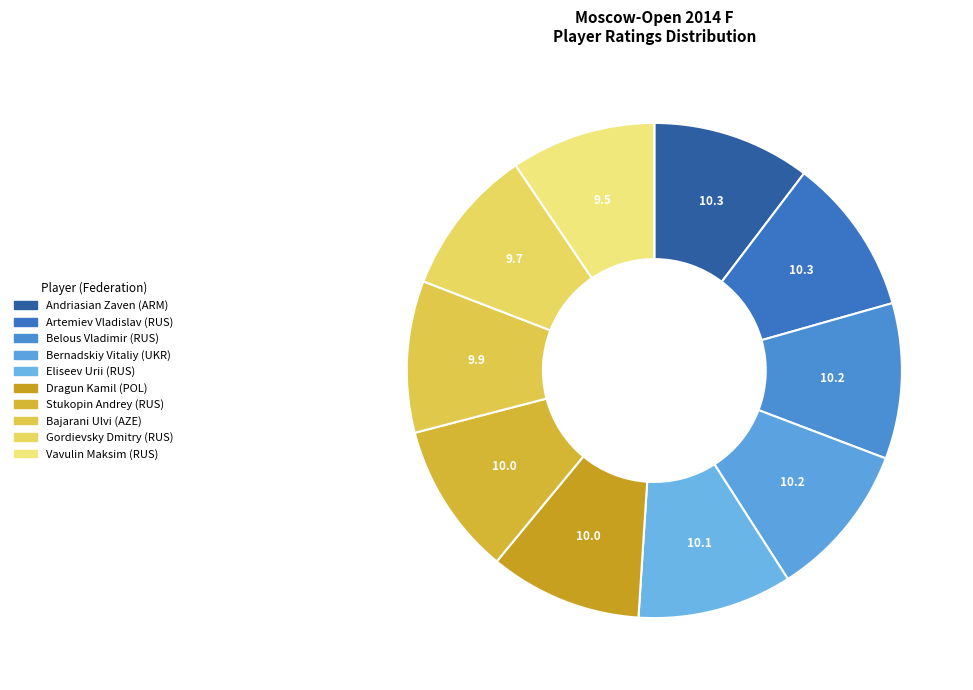

To the nearest percent, what is the combined percentage of Andriasian Zaven (ARM) and Eliseev Urii (RUS)?

20%